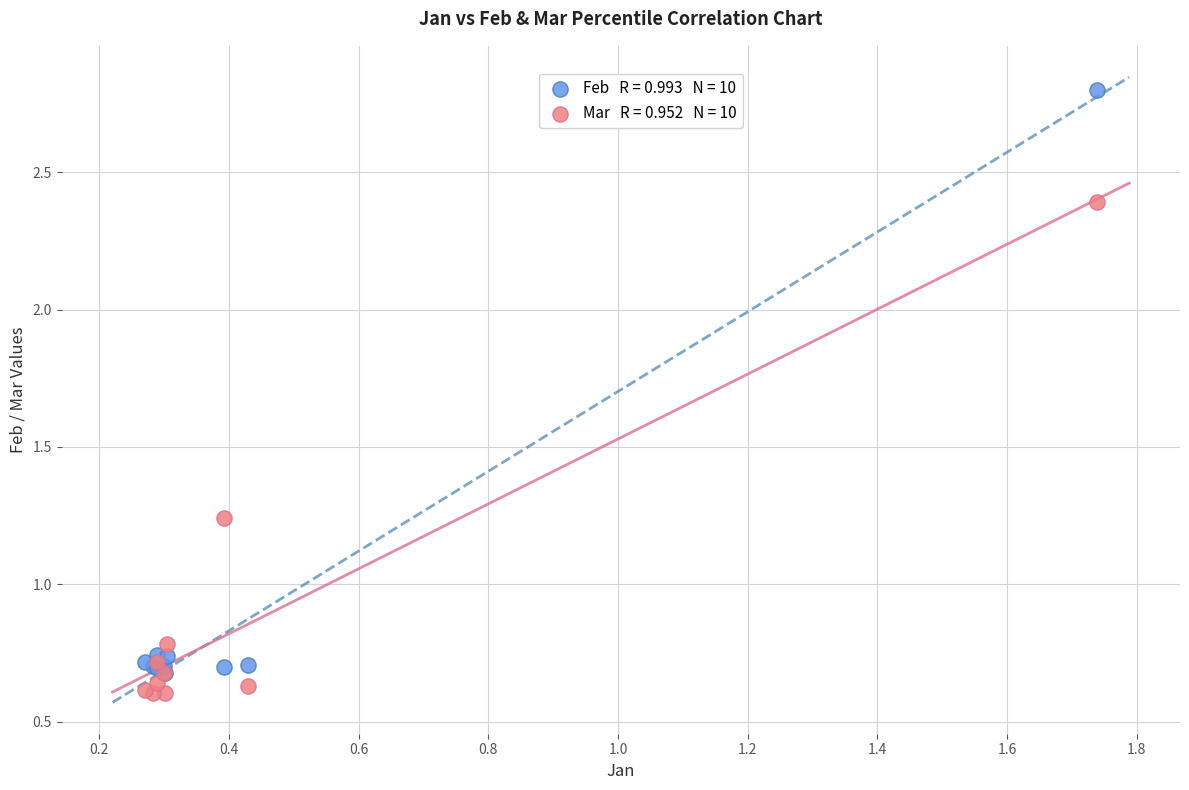

Across all series, what Y value is closest to 1?

0.8